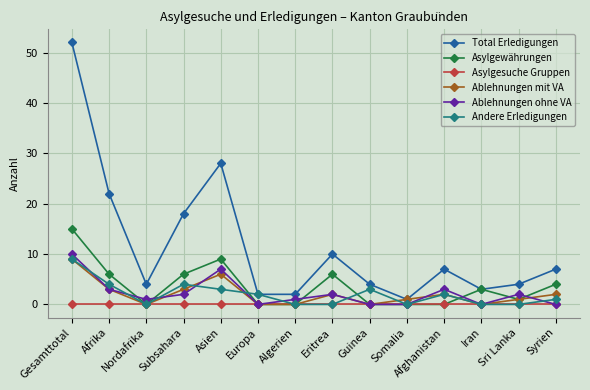

Reading left to right, extract all data points from this chart.

Total Erledigungen: 52	22	4	18	28	2	2	10	4	1	7	3	4	7
Asylgewährungen: 15	6	0	6	9	0	0	6	0	0	0	3	1	4
Asylgesuche Gruppen: 0	0	0	0	0	0	0	0	0	0	0	0	0	0
Ablehnungen mit VA: 9	3	0	3	6	0	0	2	0	1	2	0	1	2
Ablehnungen ohne VA: 10	3	1	2	7	0	1	2	0	0	3	0	2	0
Andere Erledigungen: 9	4	0	4	3	2	0	0	3	0	2	0	0	1